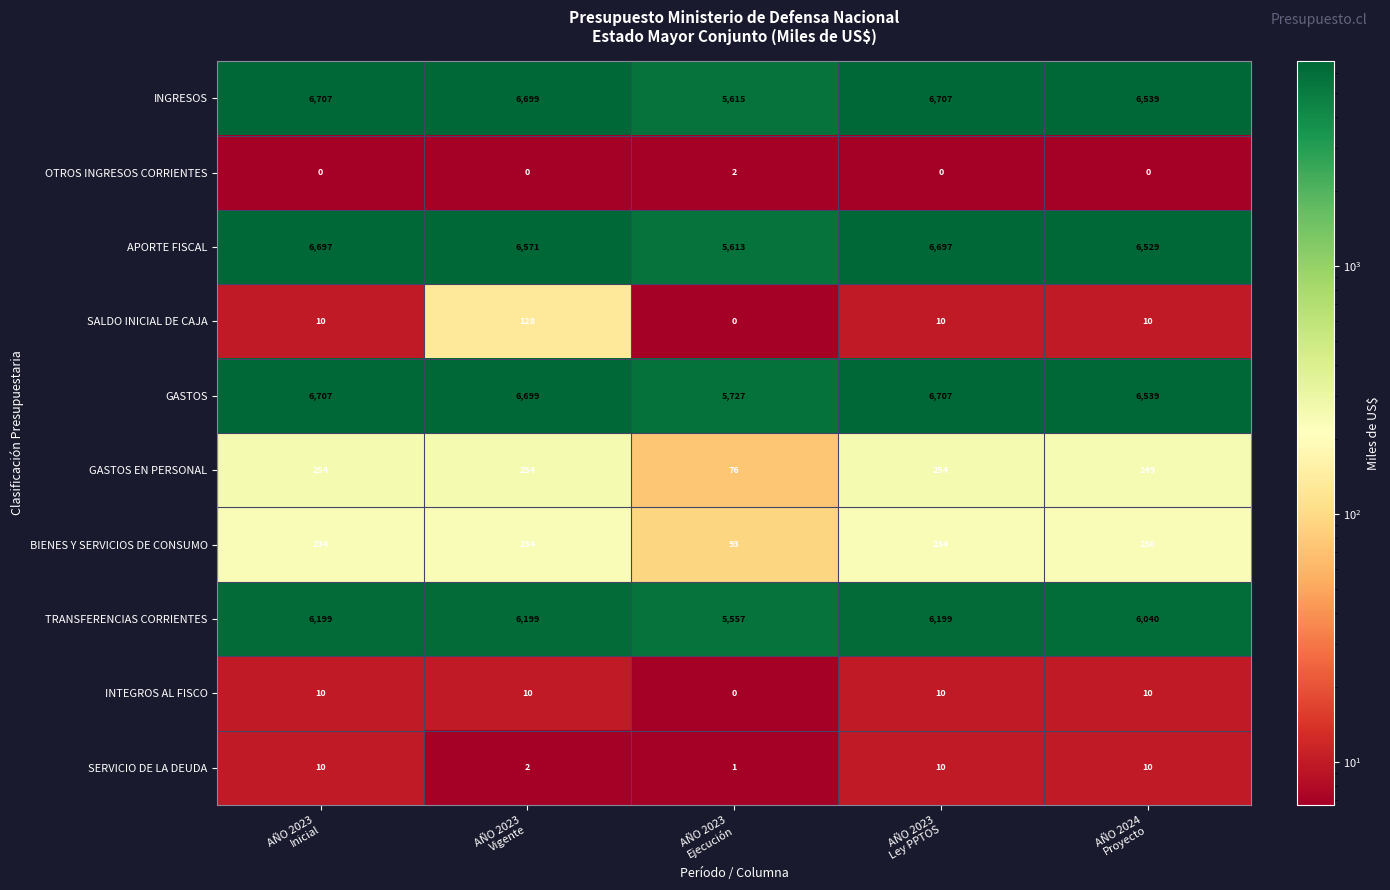

Which series has the widest spread of values?

INGRESOS